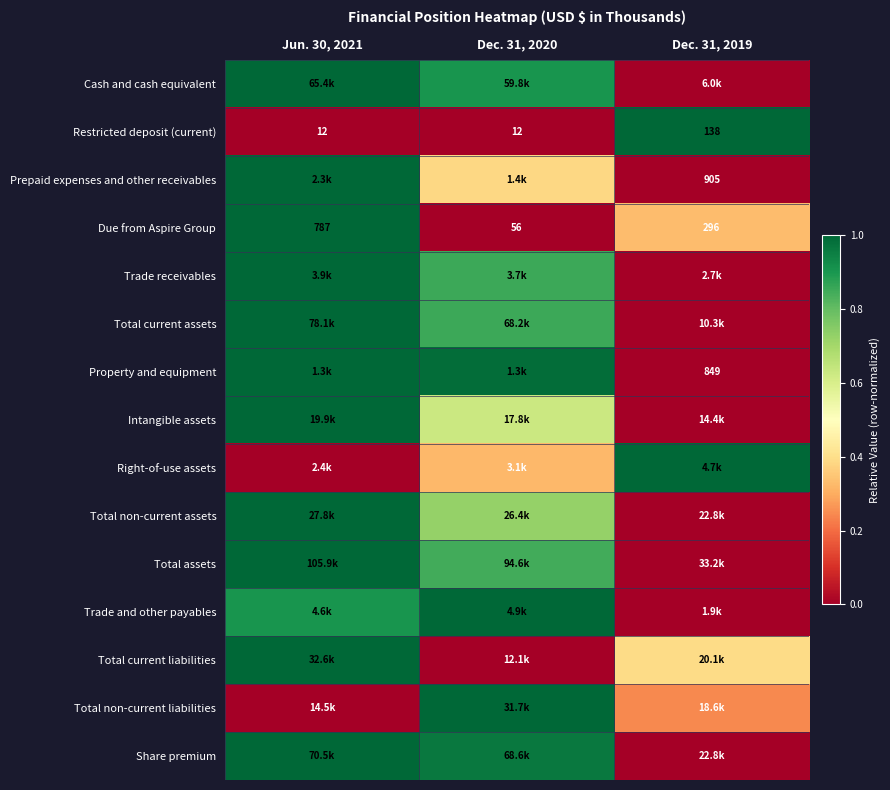

How many values in the Due from Aspire Group series are below 296?

1